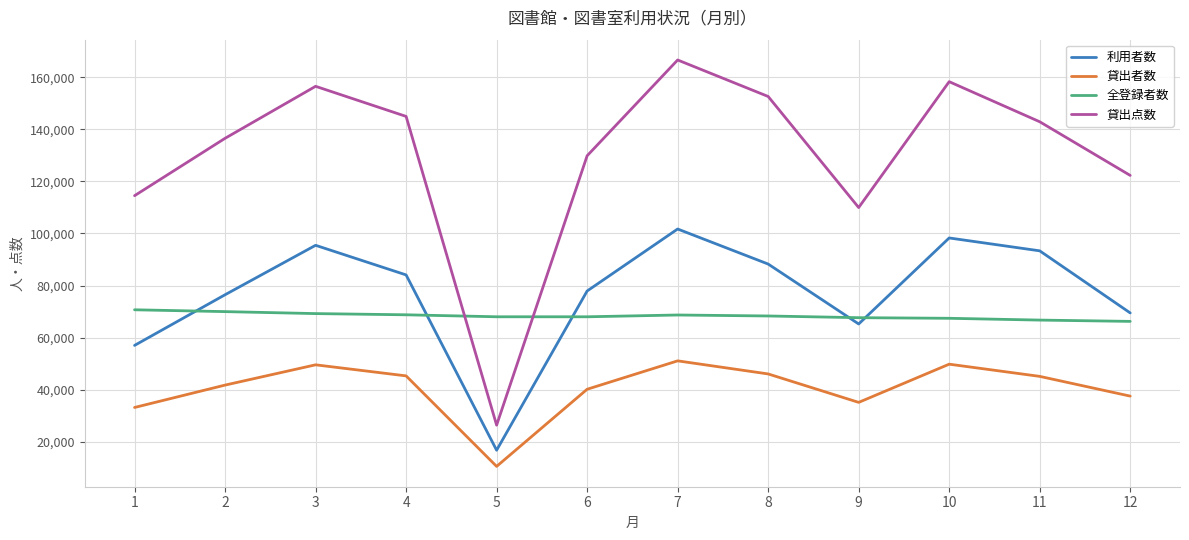

True or false: 全登録者数 and 貸出者数 cross at least once.

False